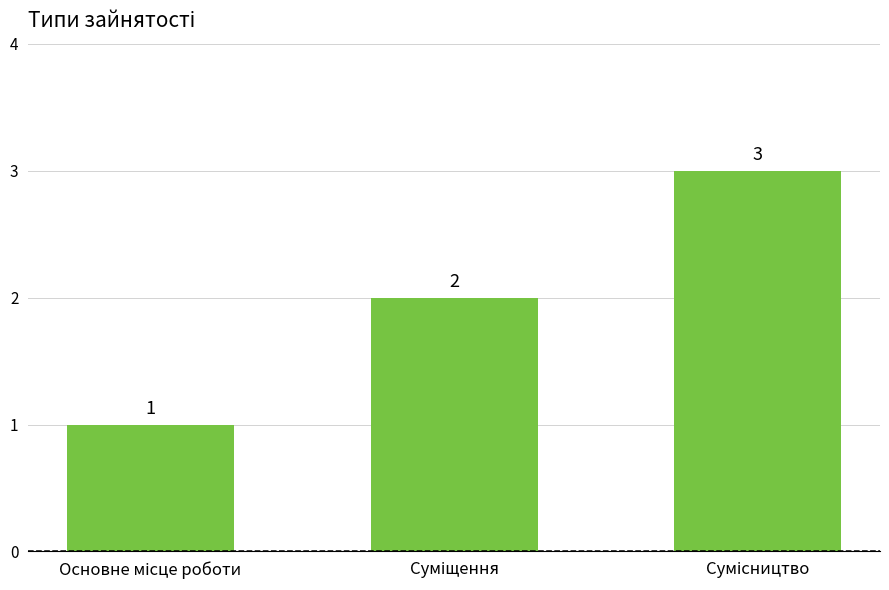

What is the greatest value displayed?

3